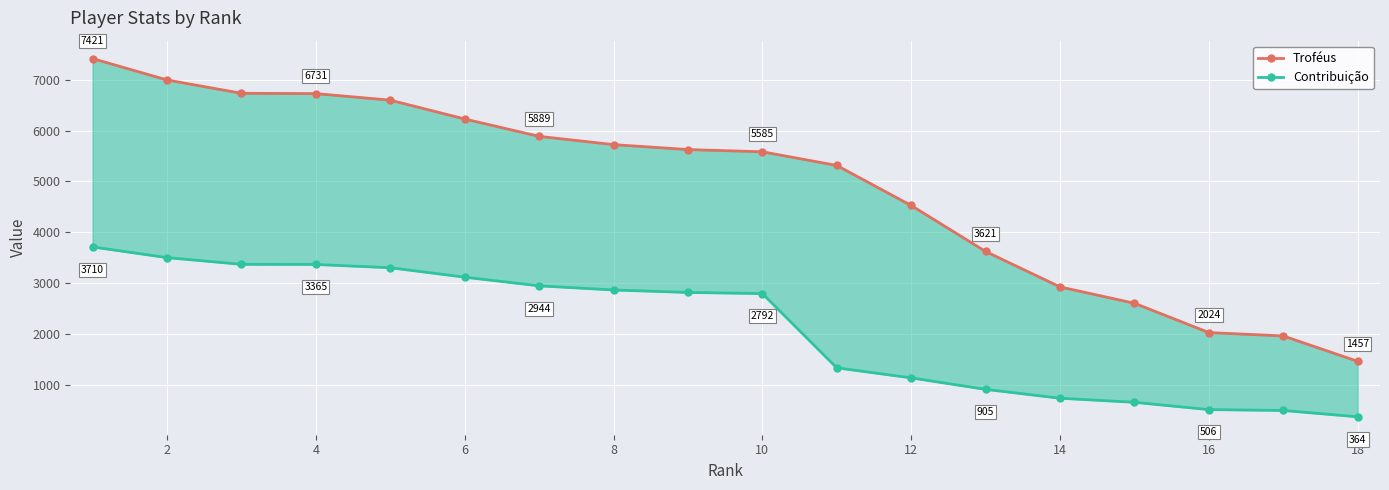

True or false: Contribuição and Troféus intersect in this chart.

False